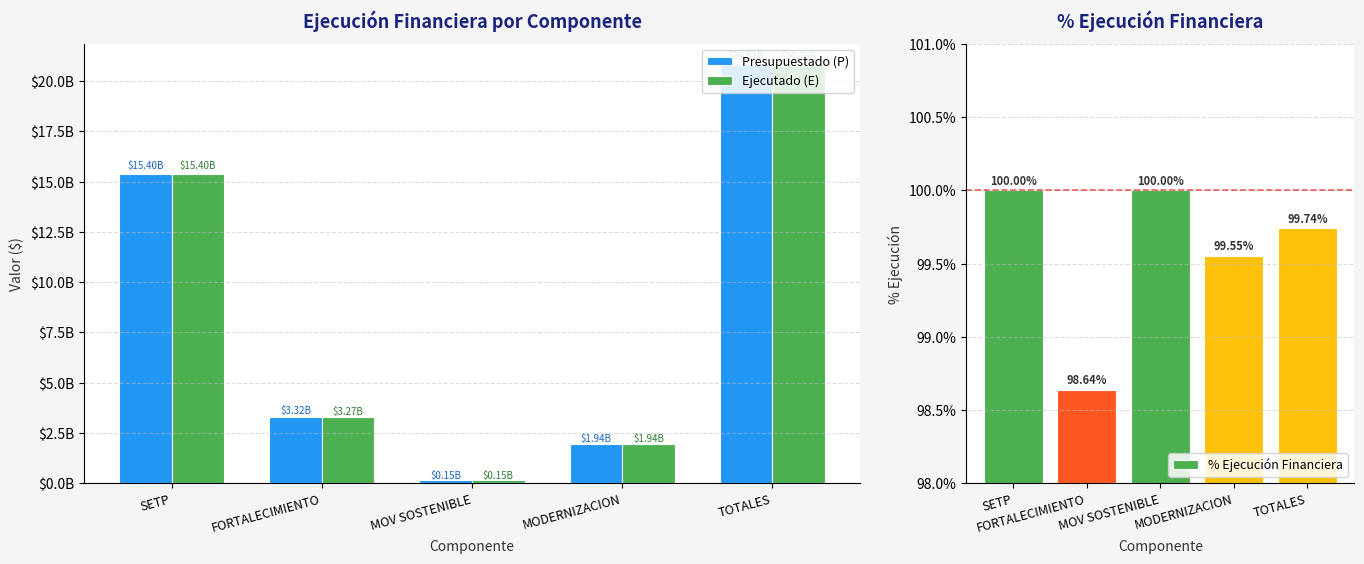

At how many categories does at least one series exceed 6081563003?

2